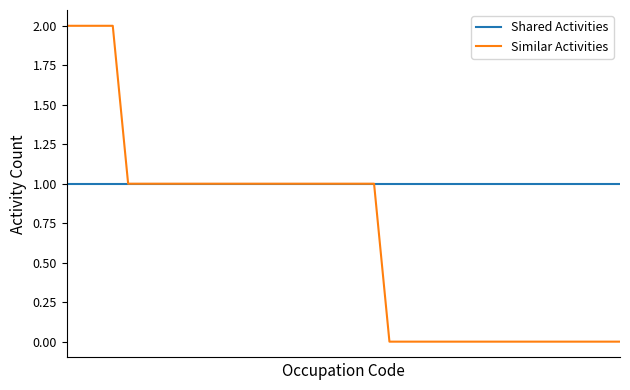

Which series has the largest total across all categories?

Shared Activities